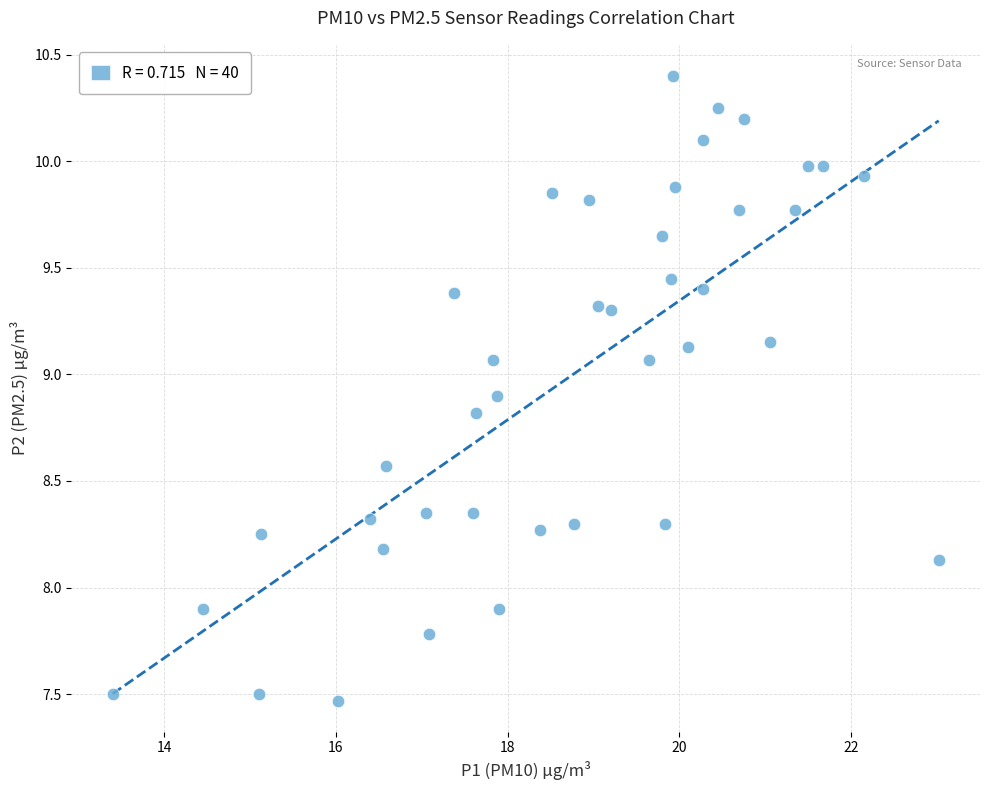

What is the range of Y values (max minus min)?

2.9